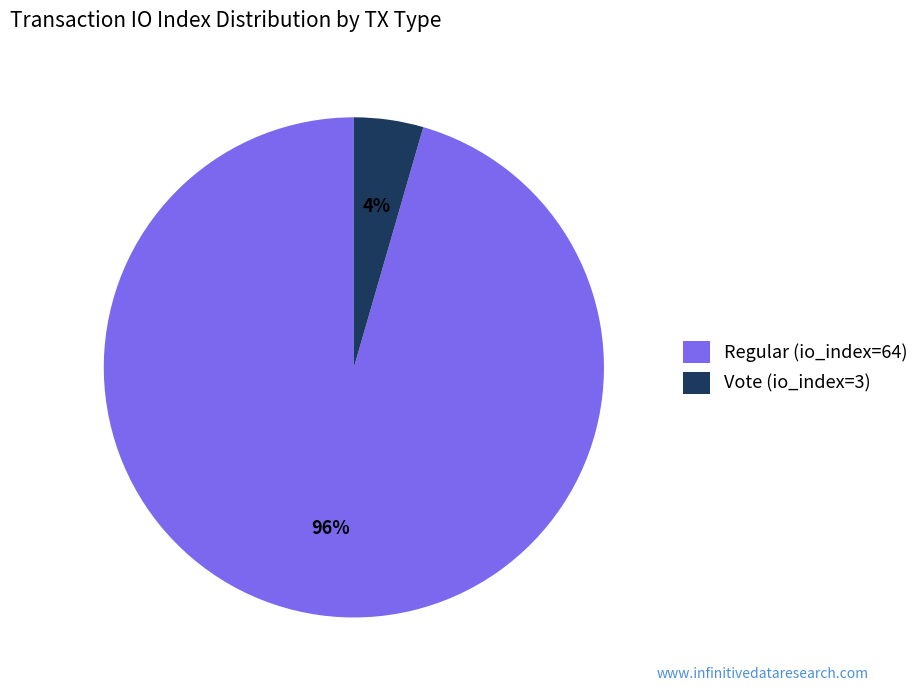

What is the largest slice in the pie chart?

Regular (io_index=64)